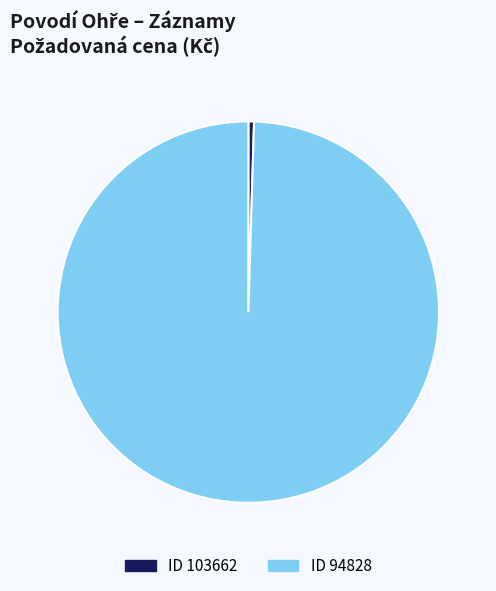

Rank the categories by value from lowest to highest.

ID 103662, ID 94828